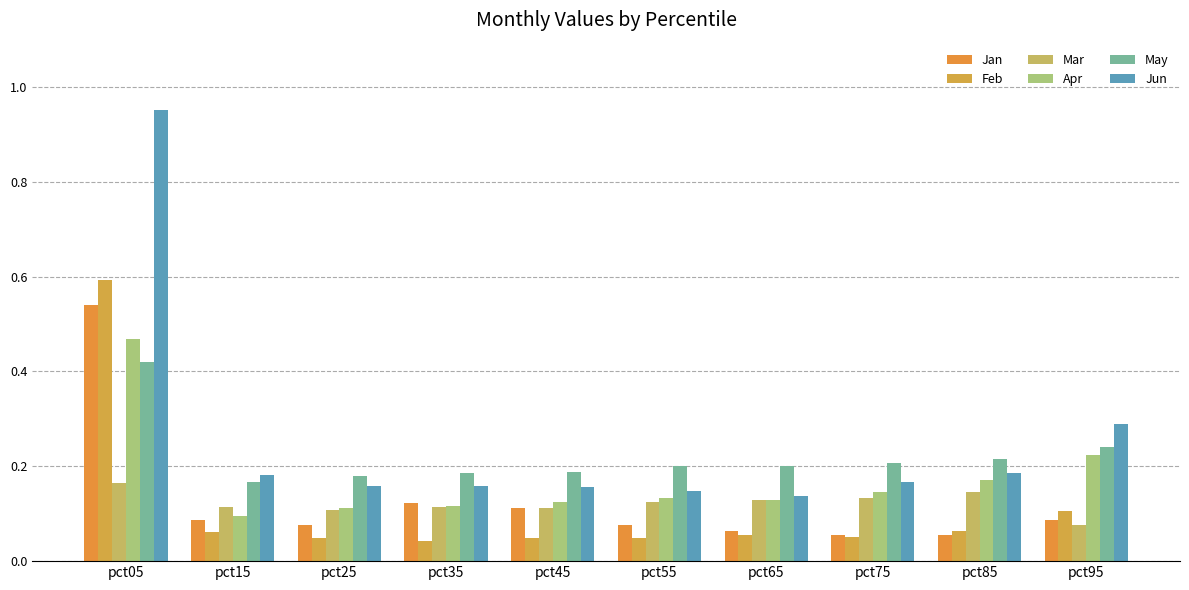

Reading left to right, extract all data points from this chart.

Jan: 0.5	0.1	0.1	0.1	0.1	0.1	0.1	0.1	0.1	0.1
Feb: 0.6	0.1	0.0	0.0	0.0	0.0	0.1	0.1	0.1	0.1
Mar: 0.2	0.1	0.1	0.1	0.1	0.1	0.1	0.1	0.1	0.1
Apr: 0.5	0.1	0.1	0.1	0.1	0.1	0.1	0.1	0.2	0.2
May: 0.4	0.2	0.2	0.2	0.2	0.2	0.2	0.2	0.2	0.2
Jun: 1.0	0.2	0.2	0.2	0.2	0.1	0.1	0.2	0.2	0.3